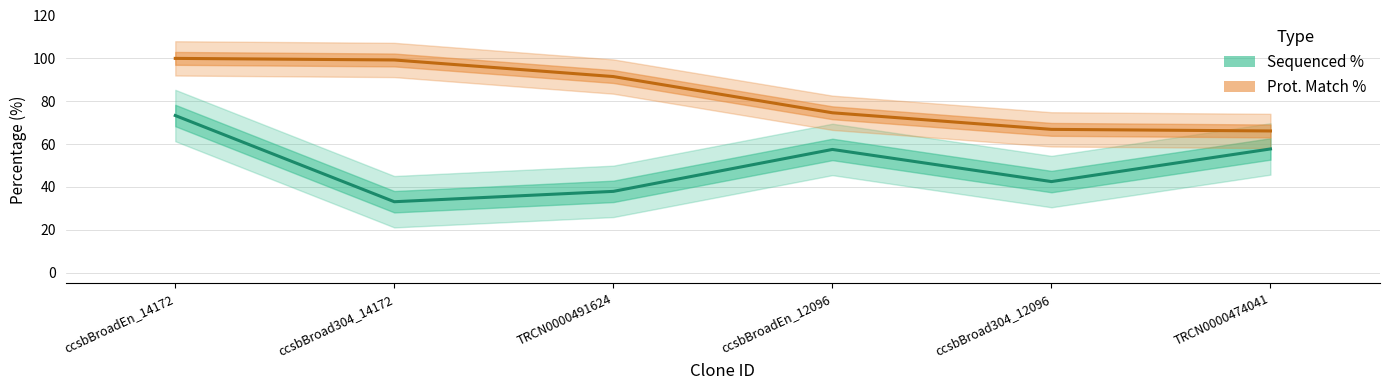

Which series has the widest spread of values?

Sequenced %